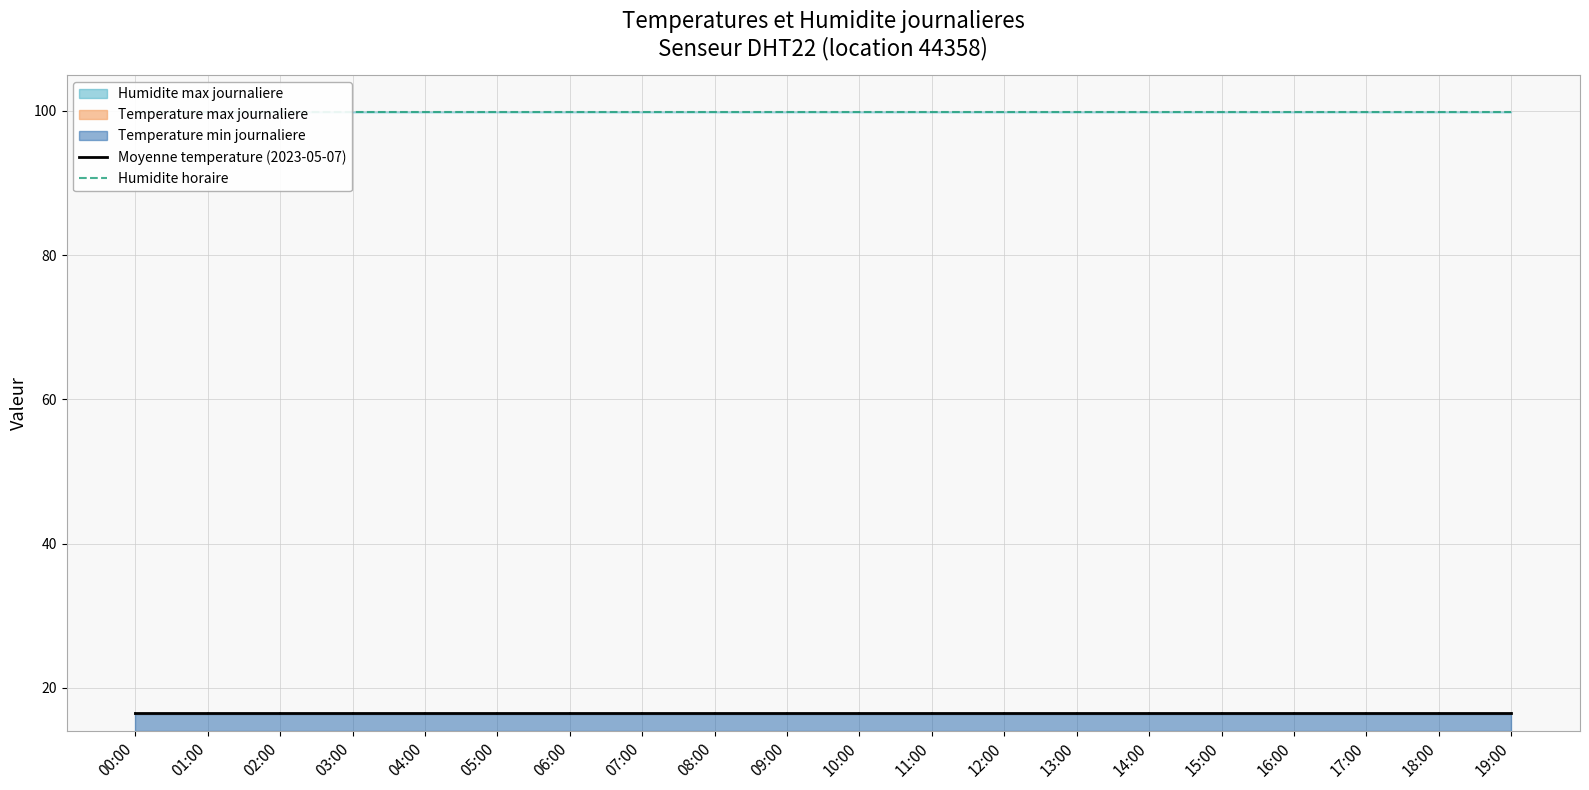

True or false: Humidite horaire and Moyenne temperature (2023-05-07) cross at least once.

False